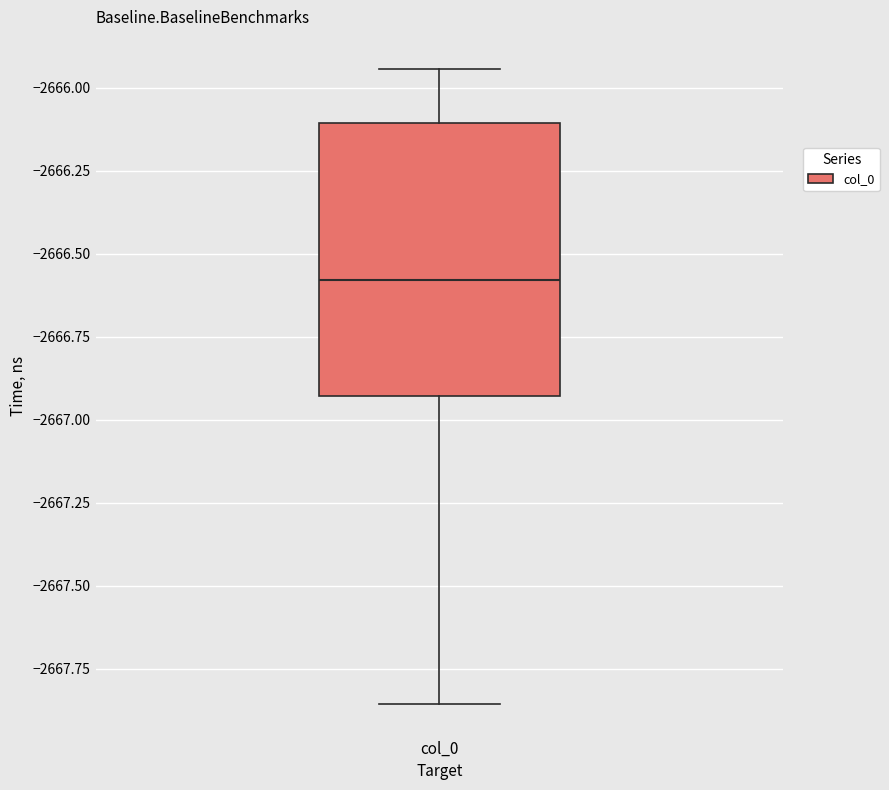

Transcribe this box plot: give where the median line is, the range the box spans, and where the two whiskers end, as read against the y-axis. The values are not printed on the chart, so give them approximately, as read against the axis.

median -2666.60, box -2666.95 to -2666.10, whiskers -2667.85 to -2665.95